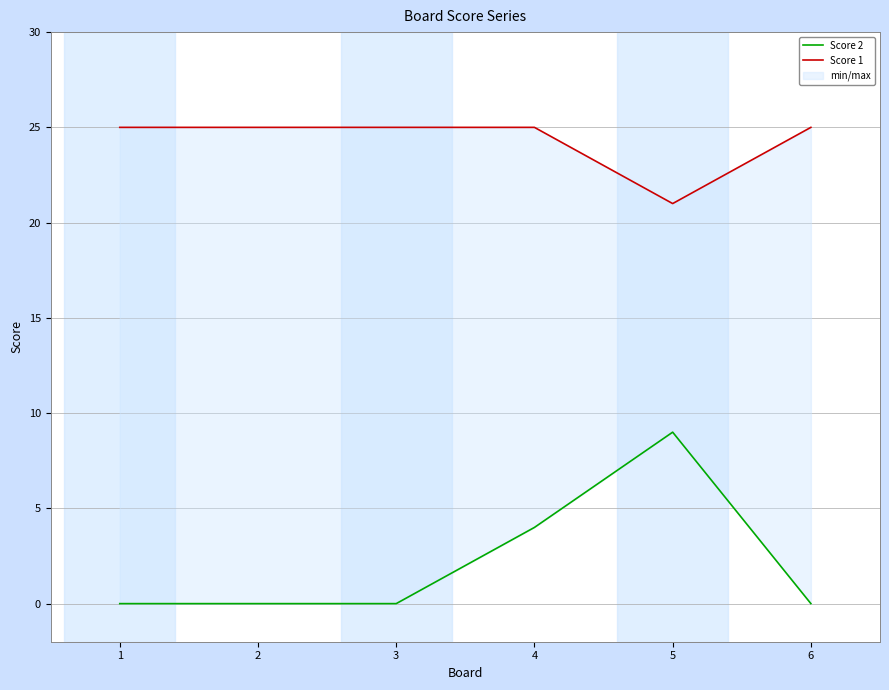

Reading left to right, what are all the values shown in this chart?

Score 2: 1=0	2=0	3=0	4=4	5=9	6=0
Score 1: 1=25	2=25	3=25	4=25	5=21	6=25